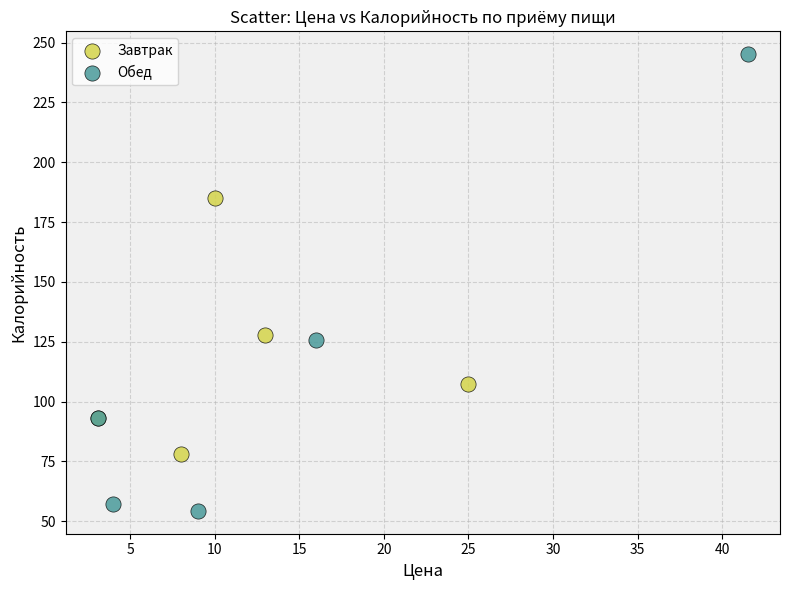

Which series reaches the minimum Y coordinate?

Обед